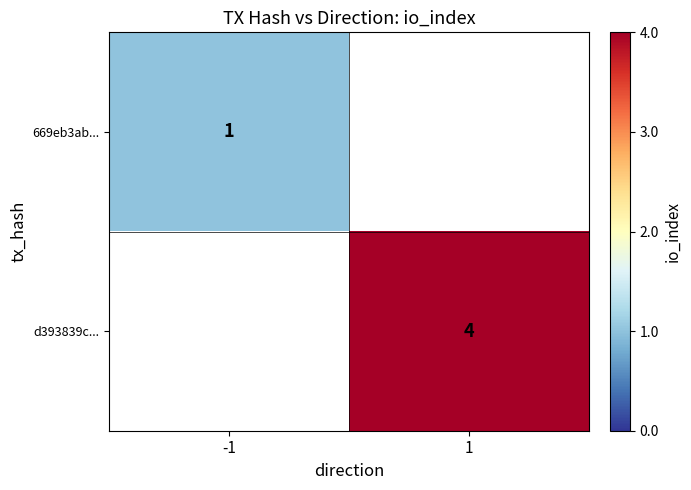

How many data points does each series have?

2